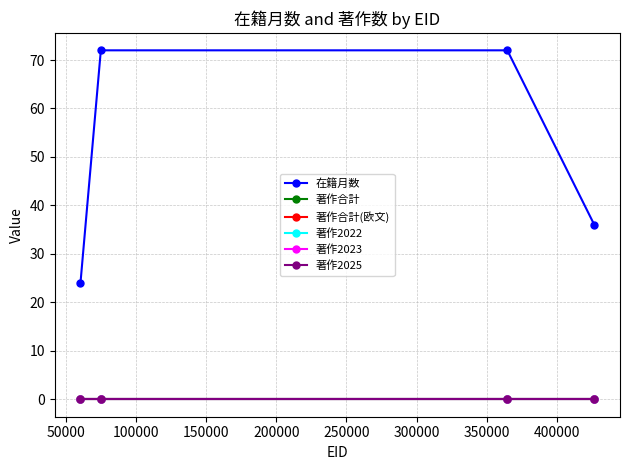

Rank the series at 50000 from lowest to highest value.

著作合計, 著作合計(欧文), 著作2022, 著作2023, 著作2025, 在籍月数